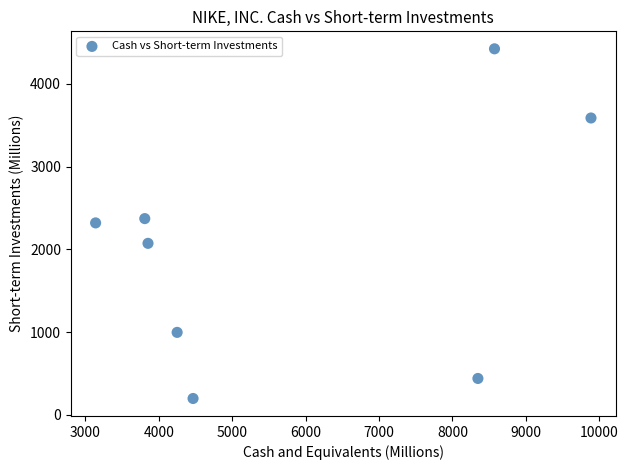

What is the range of X values (max minus min)?

6751